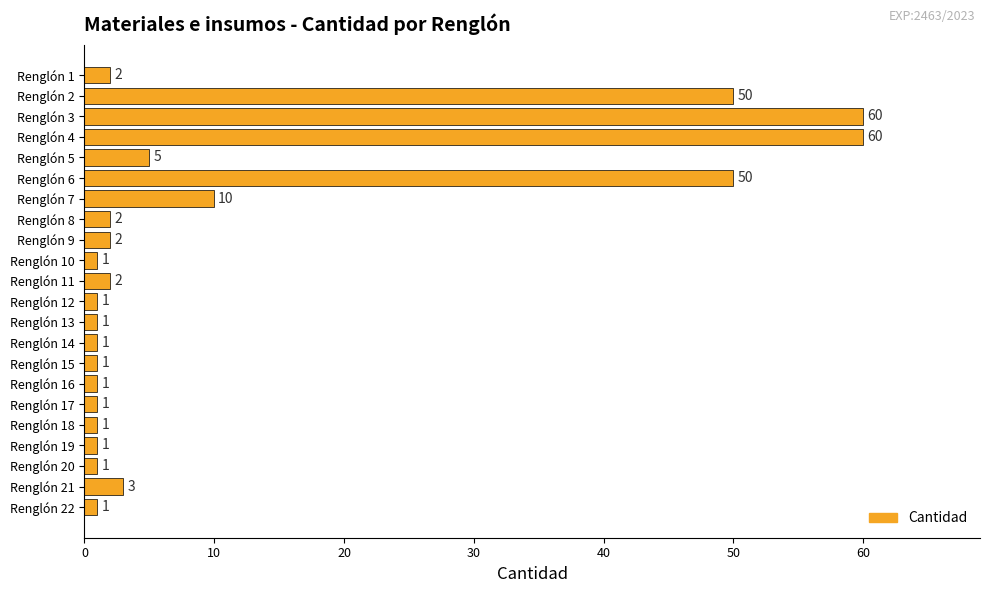

What is the difference between the maximum and minimum values?

59